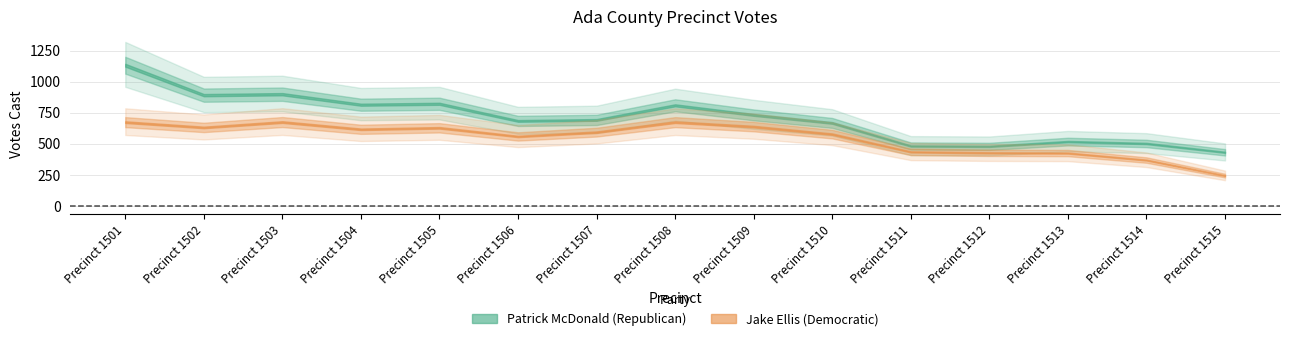

What is the minimum value shown in the chart?

242